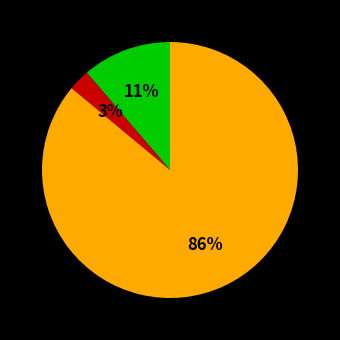

To the nearest percent, what is the difference between the largest and smallest slice percentages?

83%